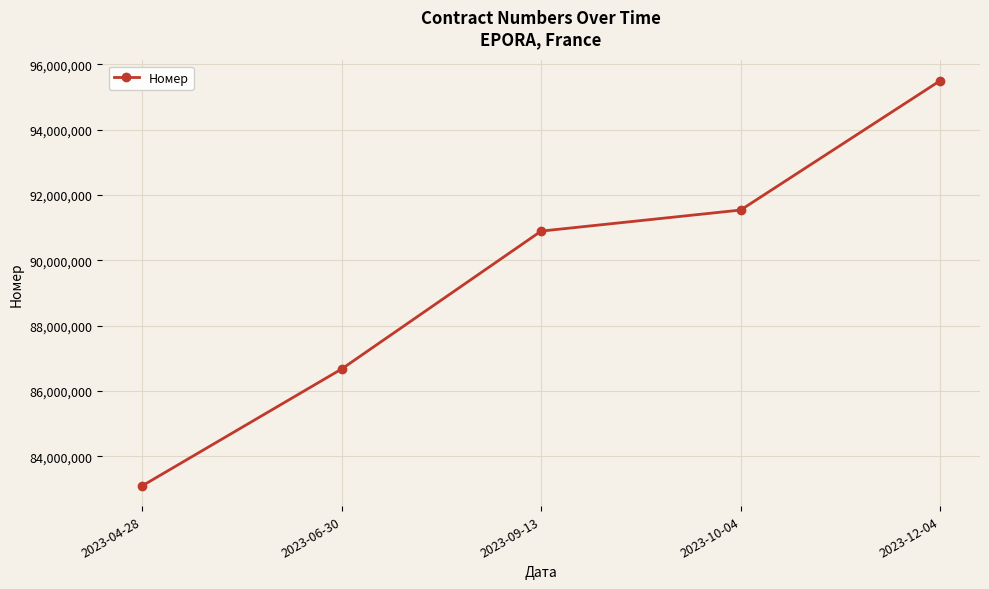

Between 2023-06-30 and 2023-10-04, which is larger?

2023-10-04